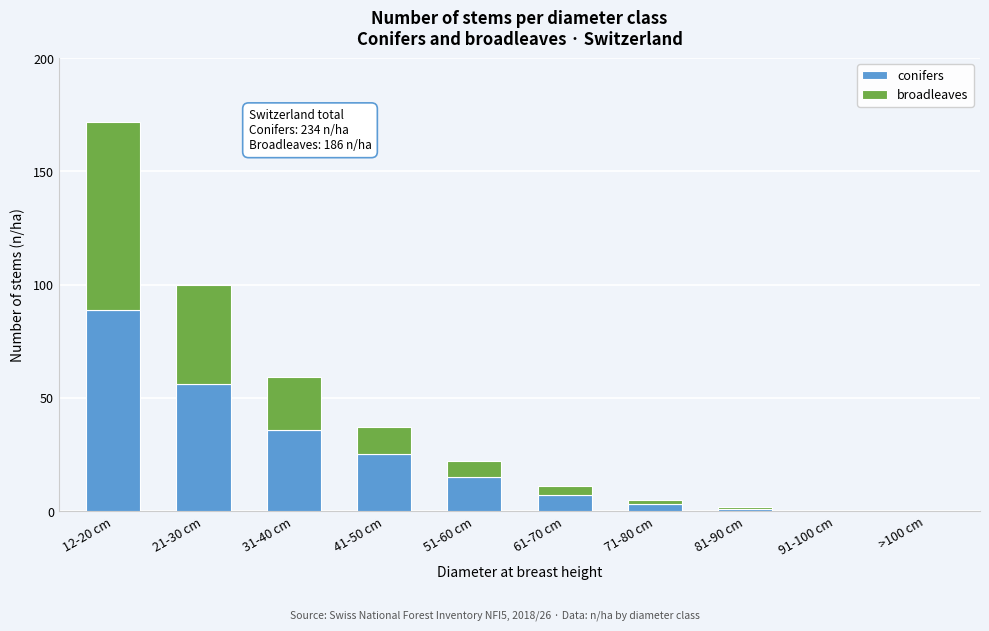

Reading left to right, transcribe the values for conifers.

12-20 cm=89	21-30 cm=56	31-40 cm=36	41-50 cm=25	51-60 cm=15	61-70 cm=7	71-80 cm=3	81-90 cm=1	91-100 cm=0	>100 cm=0